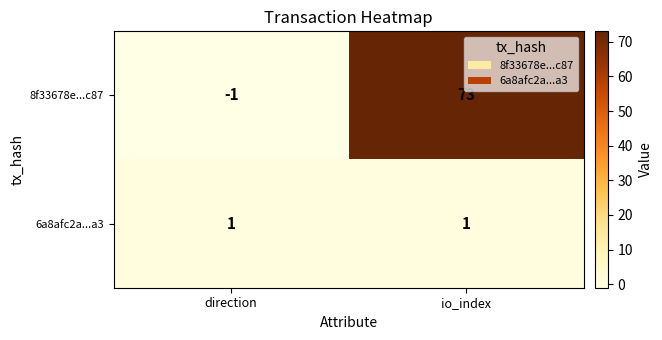

Where is 8f33678e...c87 nearest to the value 36?

direction